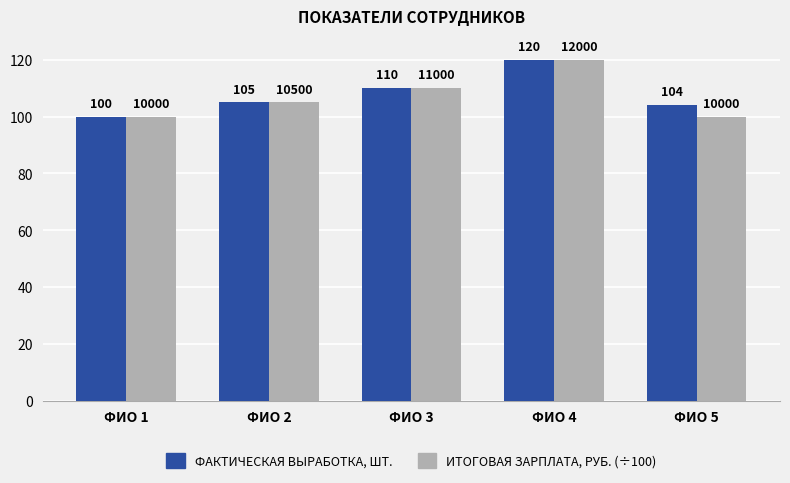

What is the greatest value displayed?

120